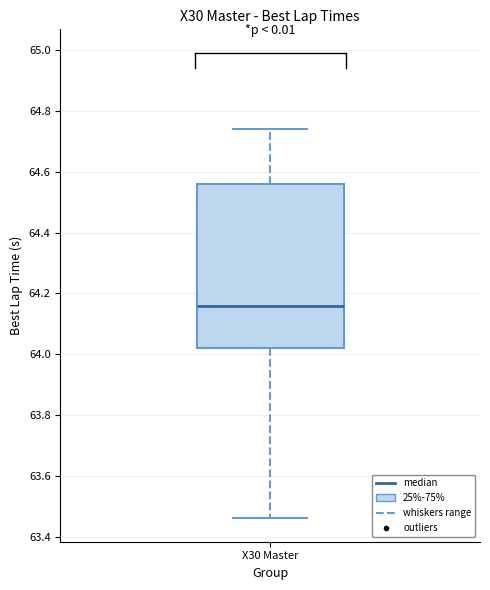

Where is the upper edge of the box for X30 Master on the y-axis? The values are not printed on the chart, so give them approximately, as read against the axis.

64.56